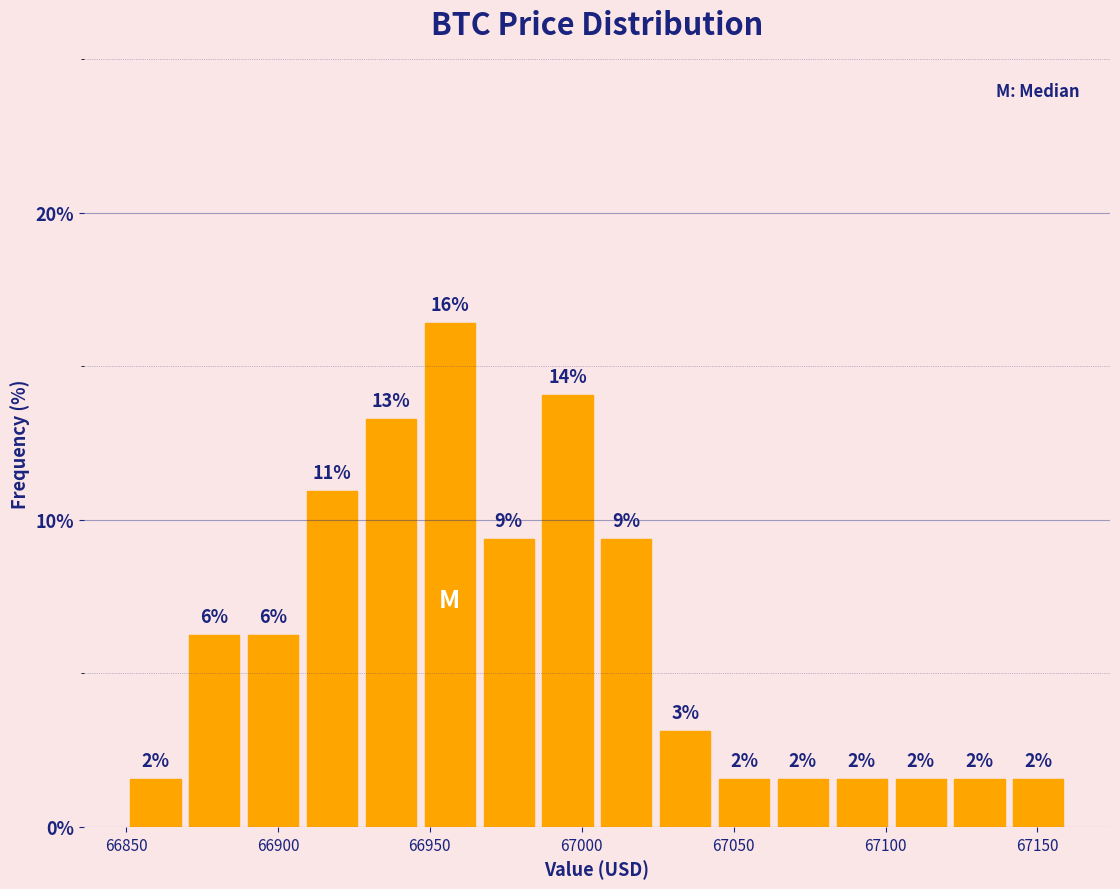

Around what value on the x-axis is the tallest bar? Give the approximate position of its centre, as read against the axis.

66955